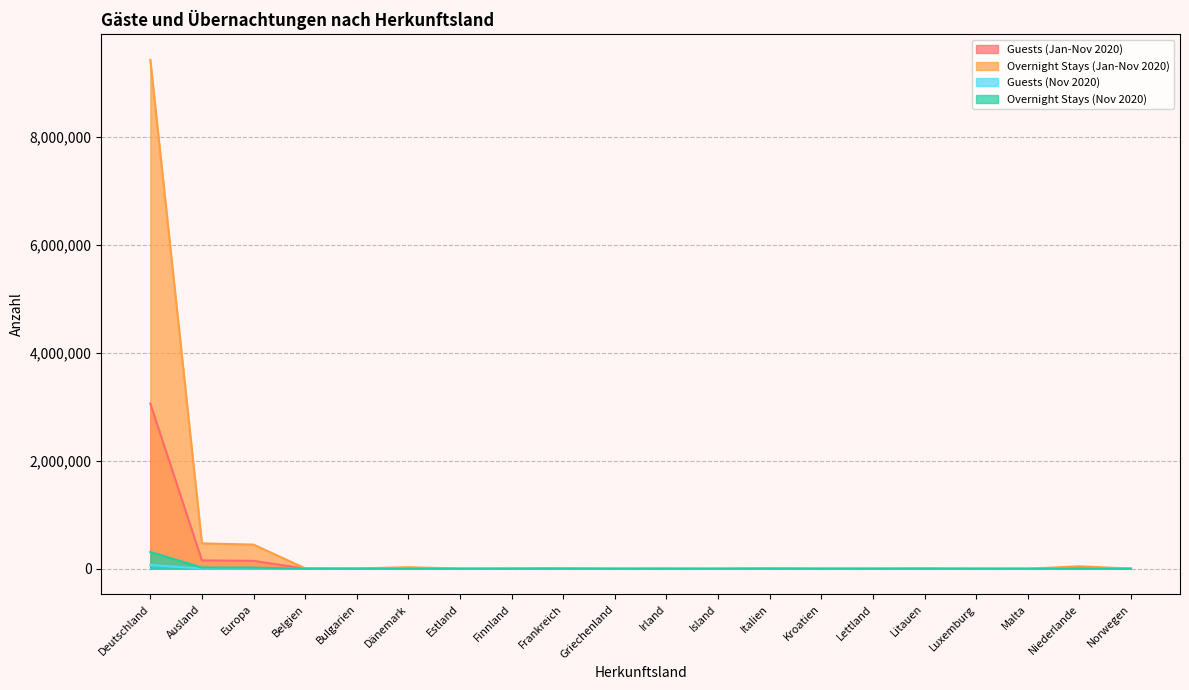

Where does the Overnight Stays (Nov 2020) series first go above 185?

Deutschland